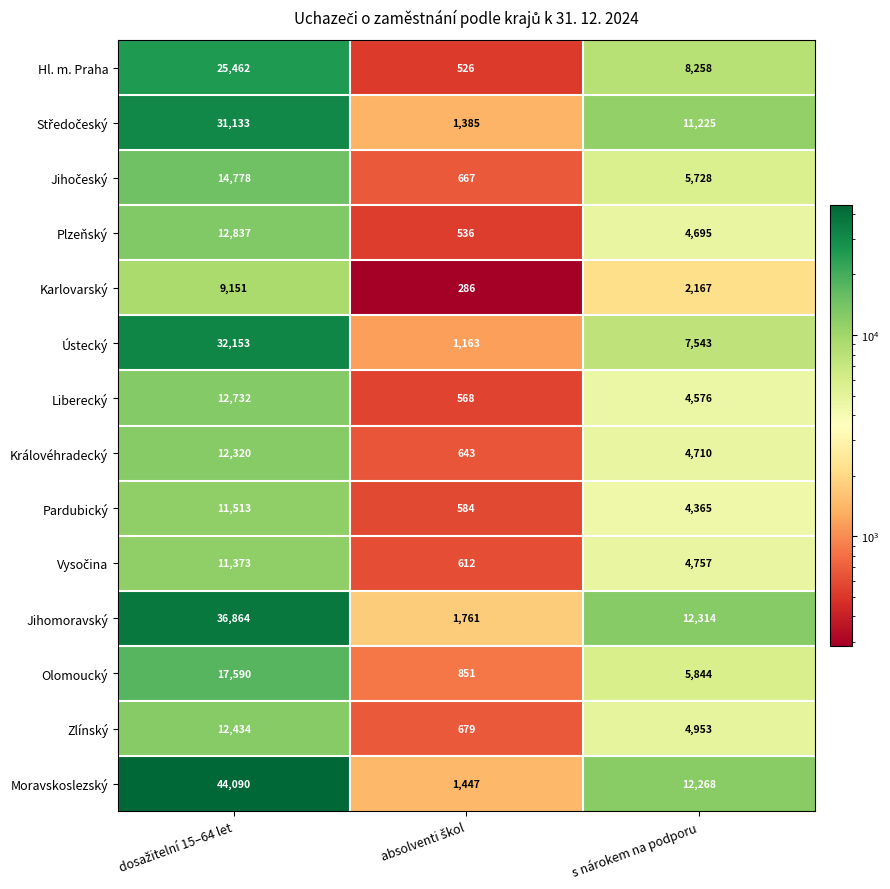

Which series has the largest total across all categories?

Moravskoslezský